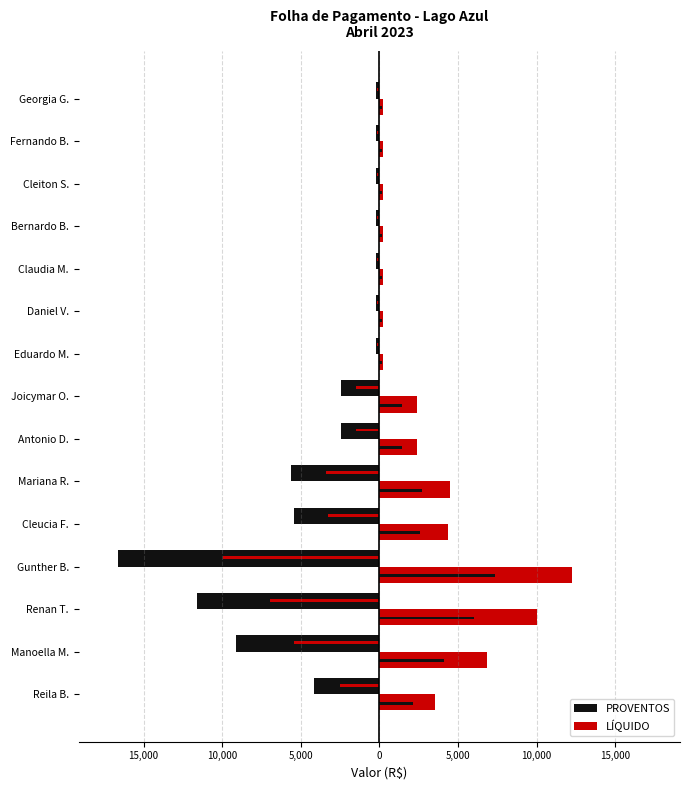

List the series in order of their peak value, highest first.

LÍQUIDO, PROVENTOS